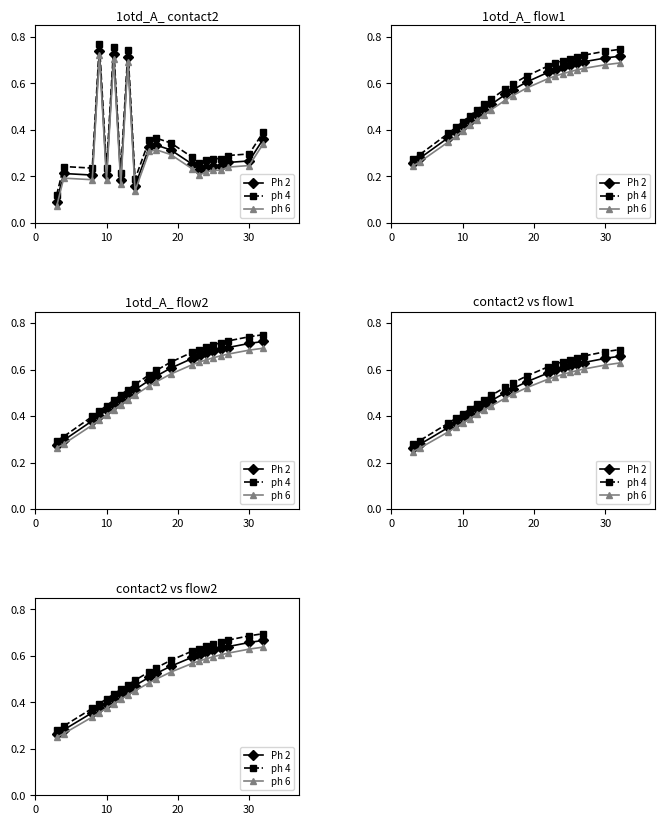

How many series are shown in this chart?

3